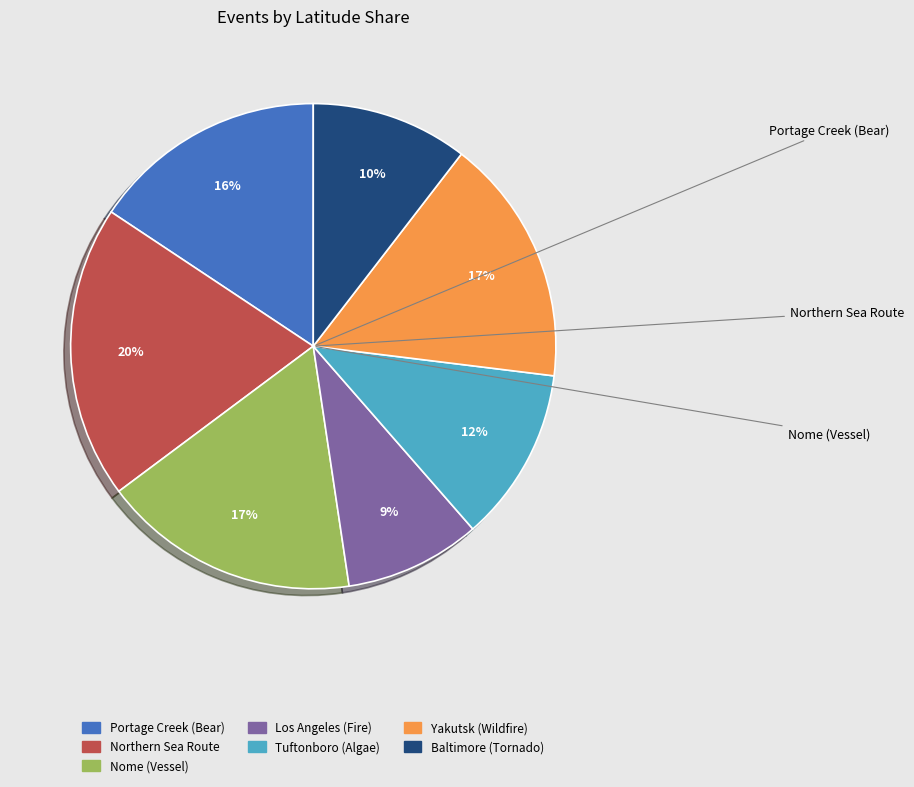

To the nearest percent, what is the difference between the Tuftonboro (Algae) and Northern Sea Route slice percentages?

8%